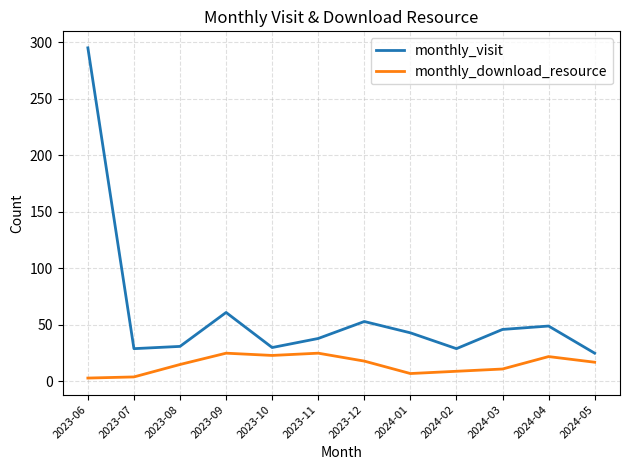

Rank the series at 2023-06 from lowest to highest value.

monthly_download_resource, monthly_visit